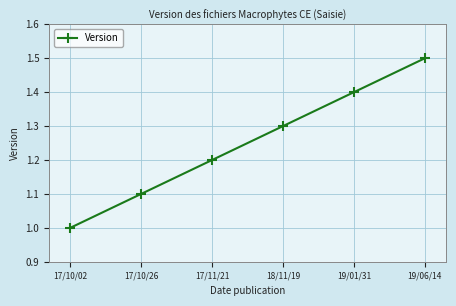

Does the chart display data point markers on the line(s)?

Yes